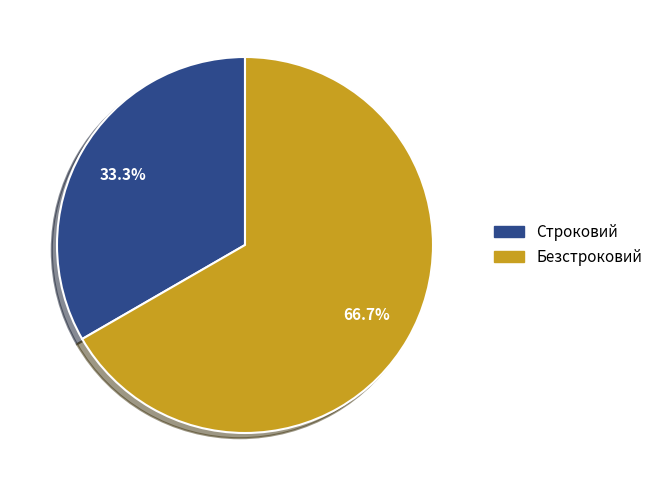

True or false: Строковий accounts for 33% of the total.

True